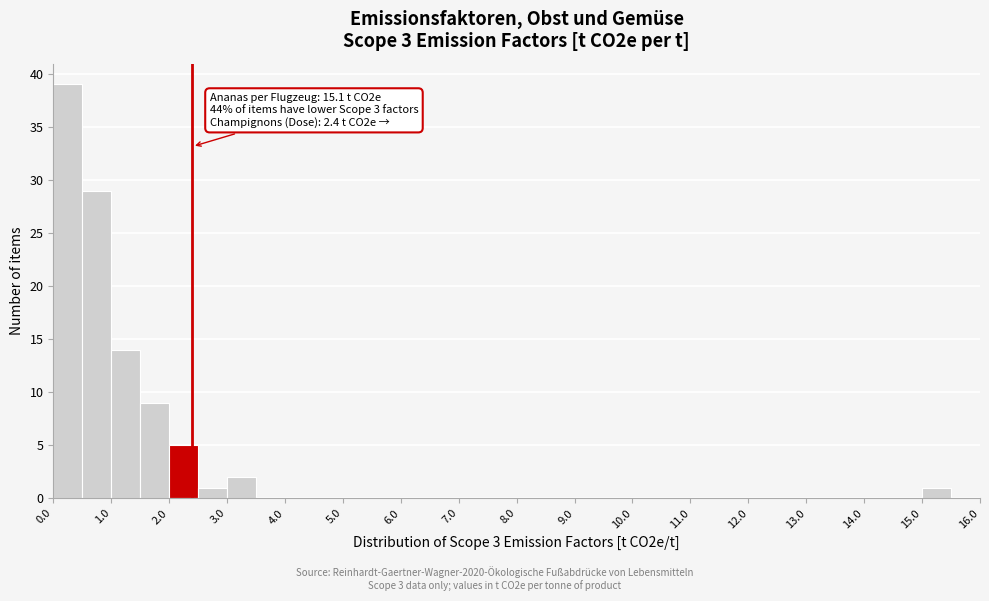

Over which range of the x-axis is the bar tallest?

0.0 to 0.5